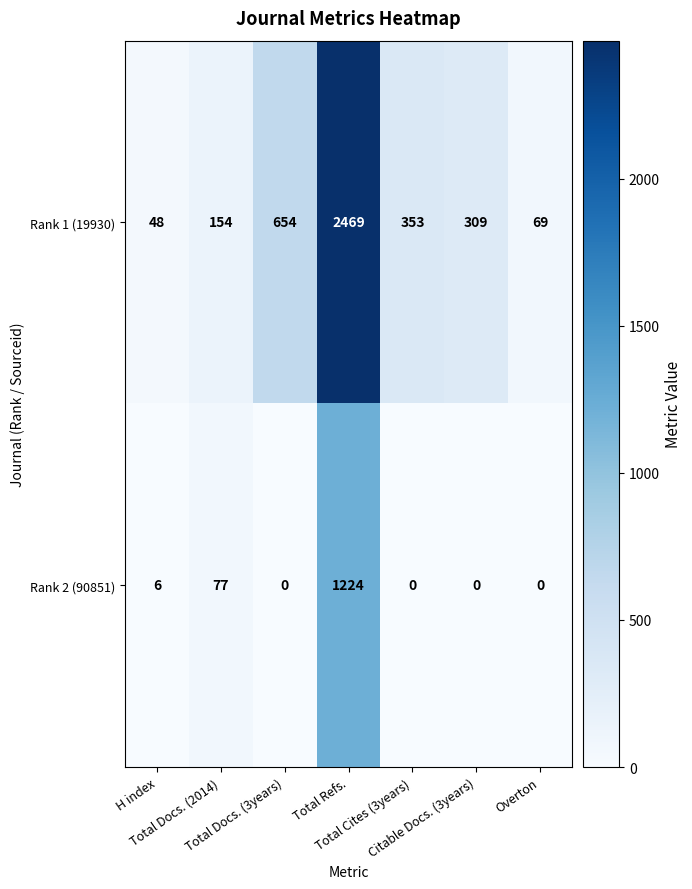

What is the difference between the maximum and second lowest values in the Rank 2 (90851) series?

1224